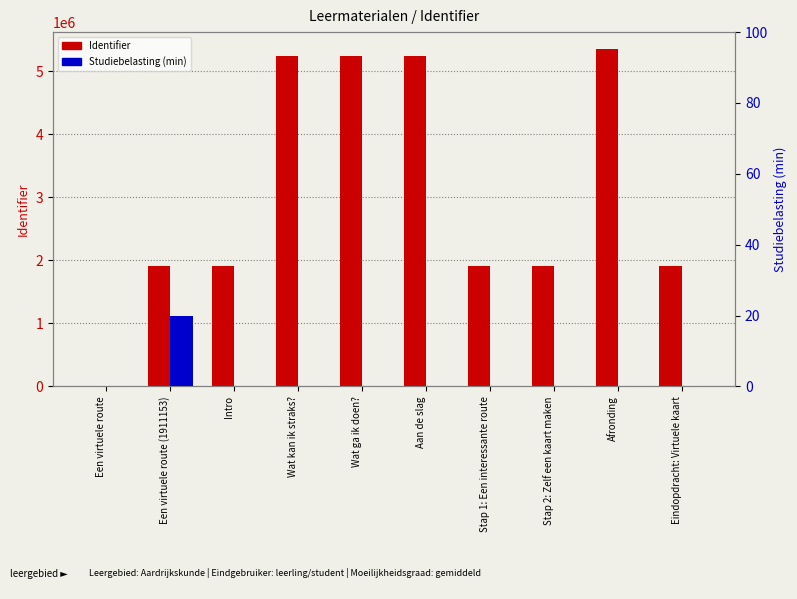

Reading left to right, what are all the values shown in this chart?

Identifier: Een virtuele route=0	Een virtuele route (1911153)=1911153	Intro=1911154	Wat kan ik straks?=5241292	Wat ga ik doen?=5241293	Aan de slag=5241295	Stap 1: Een interessante route=1911160	Stap 2: Zelf een kaart maken=1911162	Afronding=5353001	Eindopdracht: Virtuele kaart=1911165
Studiebelasting (min): Een virtuele route=0	Een virtuele route (1911153)=20	Intro=0	Wat kan ik straks?=0	Wat ga ik doen?=0	Aan de slag=0	Stap 1: Een interessante route=0	Stap 2: Zelf een kaart maken=0	Afronding=0	Eindopdracht: Virtuele kaart=0